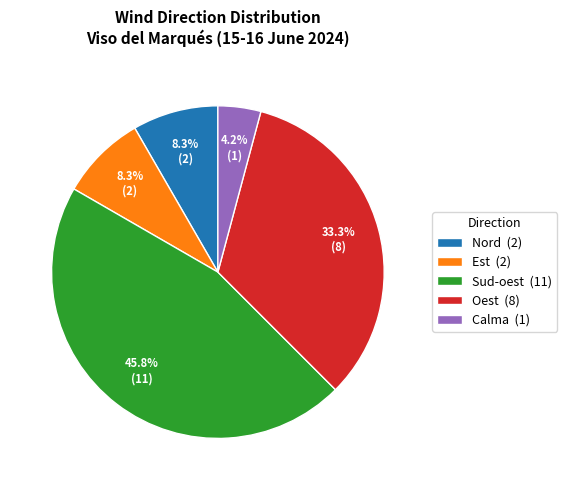

To the nearest percent, what is the combined percentage of Nord and Sud-oest?

54%